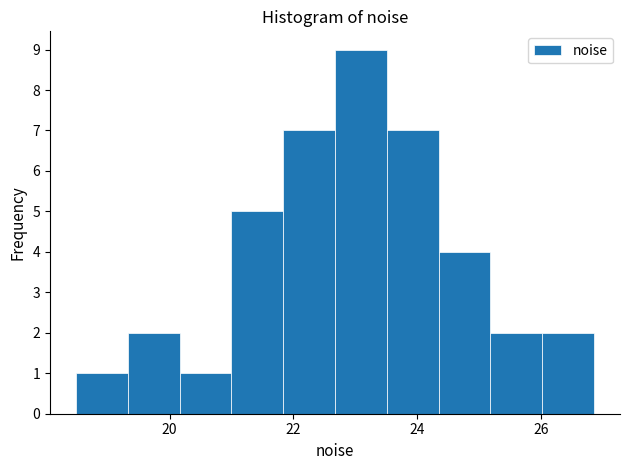

Reading left to right, list every bar in this chart as the range it spans on the x-axis followed by its height. Neither the bar edges nor the heights are printed on the chart, so give them approximately, as read against the axes.

18.4 to 19.4: 1
19.4 to 20.2: 2
20.2 to 21.0: 1
21.0 to 21.8: 5
21.8 to 22.6: 7
22.6 to 23.6: 9
23.6 to 24.4: 7
24.4 to 25.2: 4
25.2 to 26.0: 2
26.0 to 26.8: 2